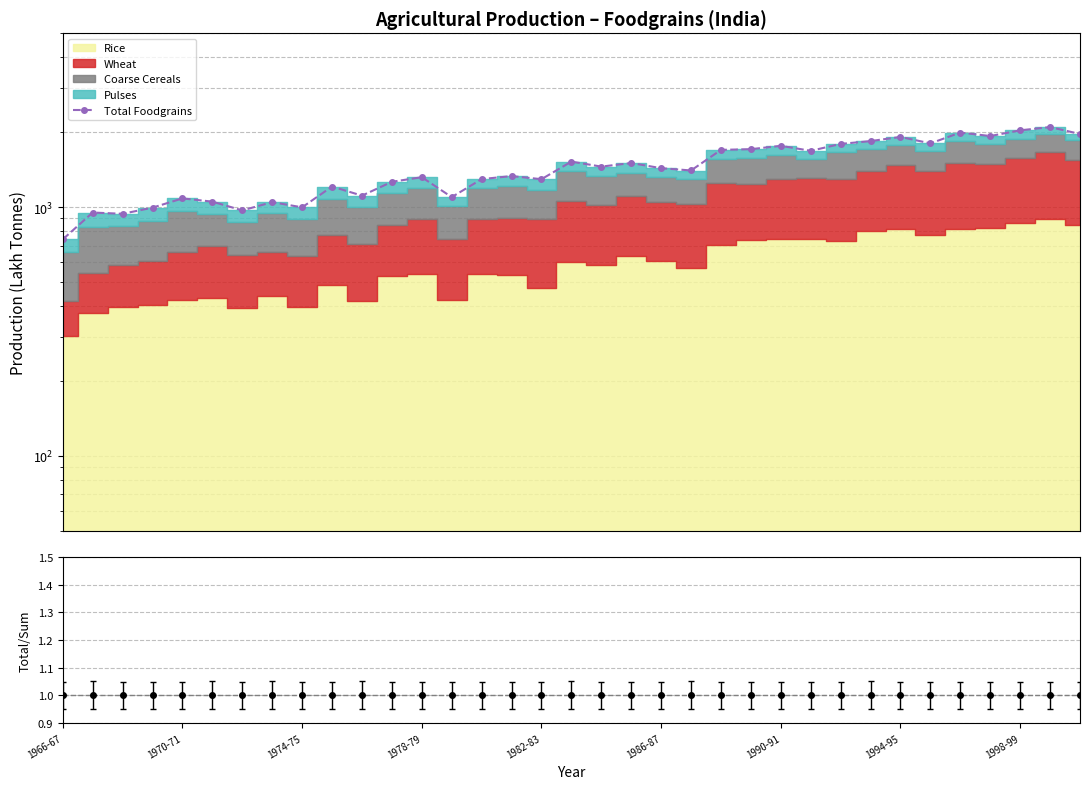

What is the difference between the second highest and second lowest values?

1096